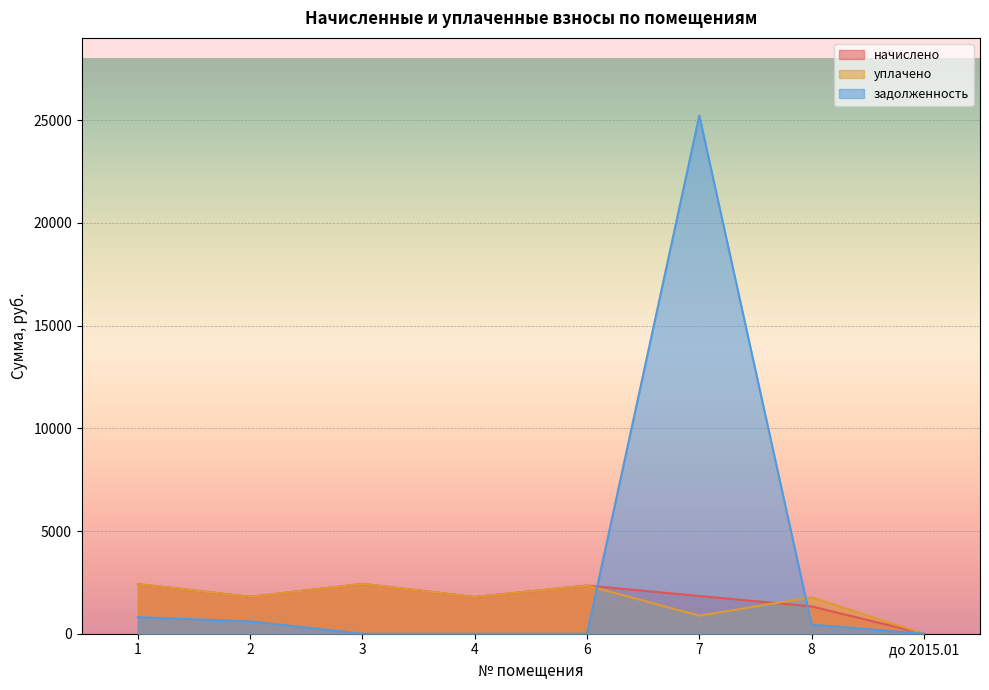

Where do уплачено and начислено first cross each other?

7 and 8